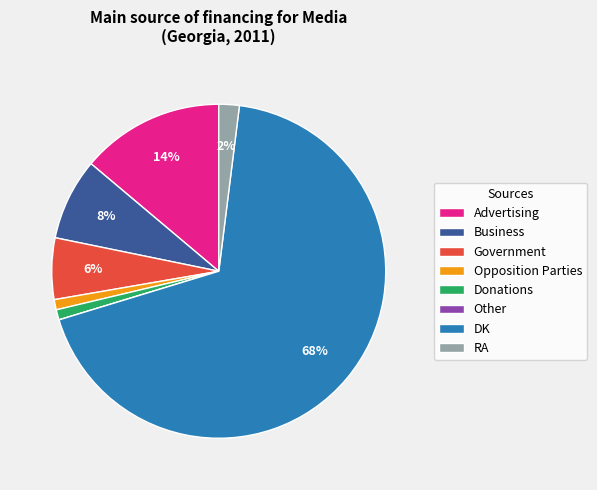

To the nearest percent, what percentage of the pie is Advertising?

14%